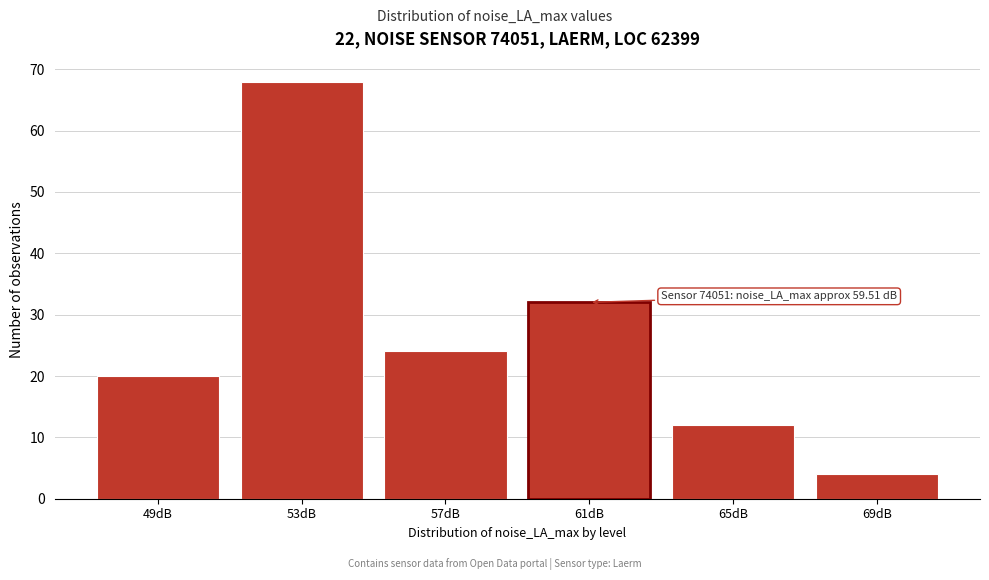

Over which range of the x-axis is the bar tallest?

51 to 55